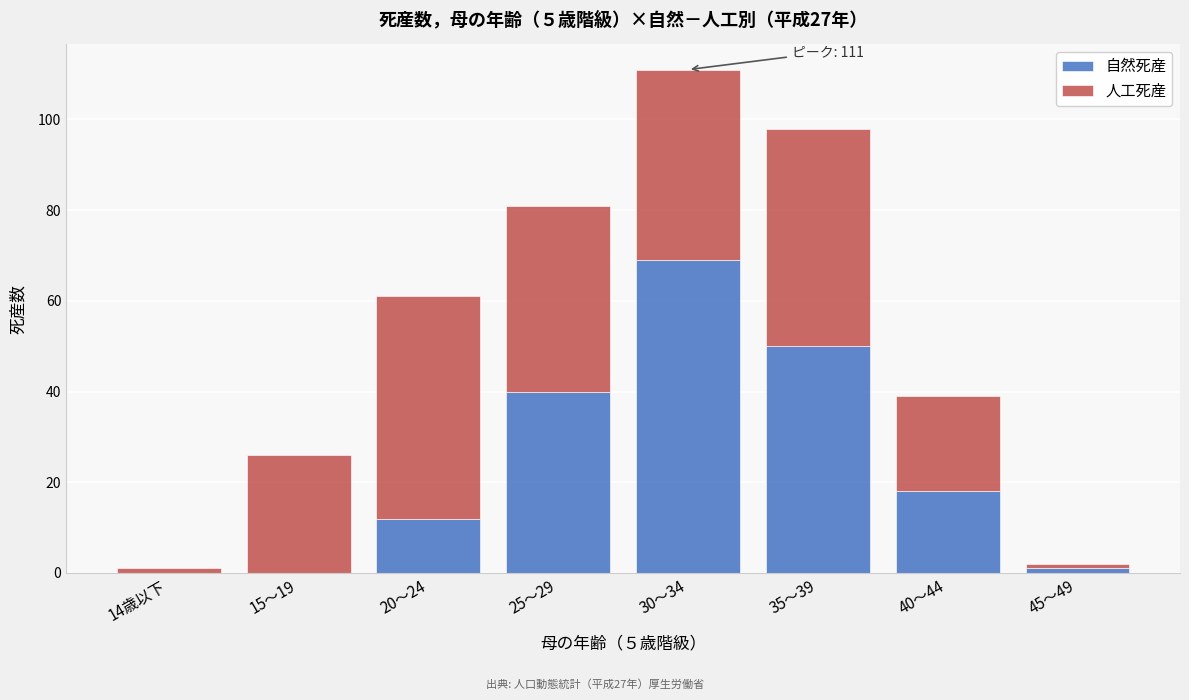

Reading left to right, what are the values for 自然死産?

14歳以下=0	15～19=0	20～24=12	25～29=40	30～34=69	35～39=50	40～44=18	45～49=1